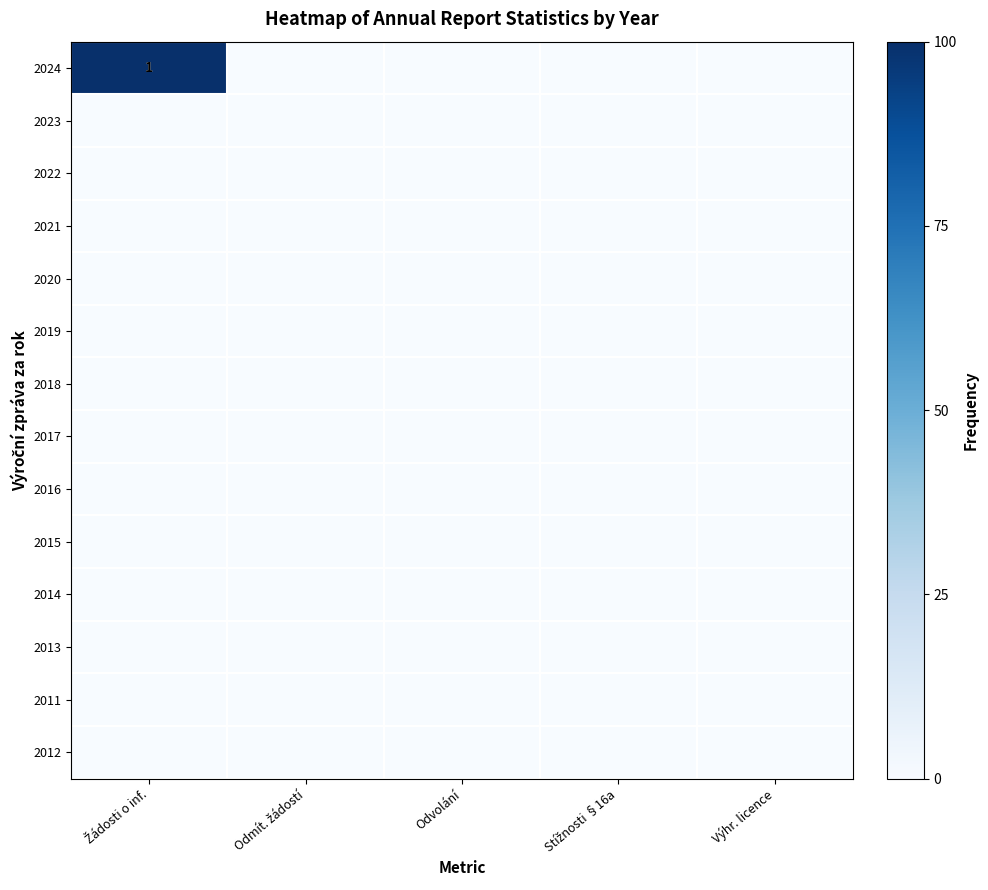

Count the number of categories in the chart.

5